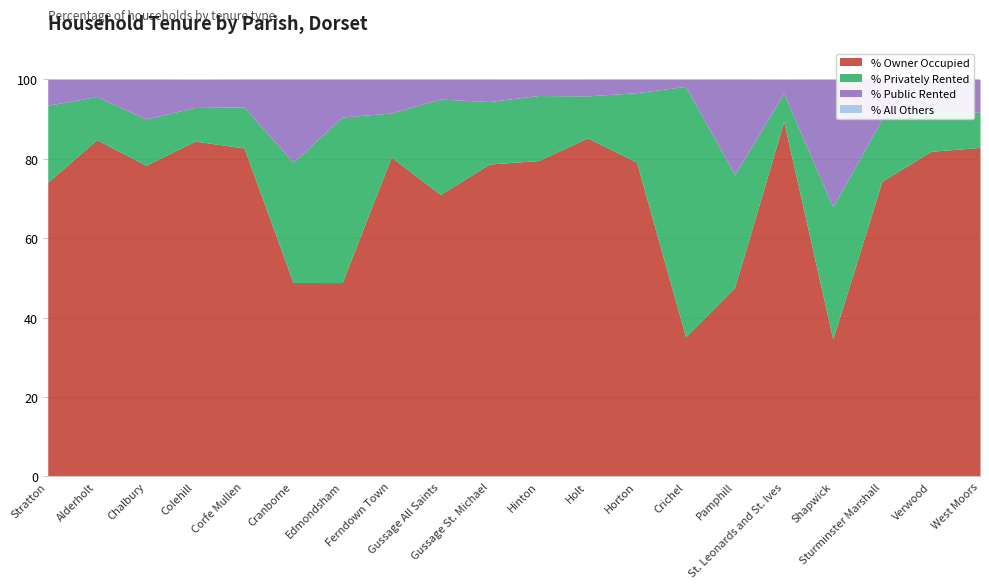

What are all the series names shown in the legend?

% Owner Occupied, % Privately Rented, % Public Rented, % All Others